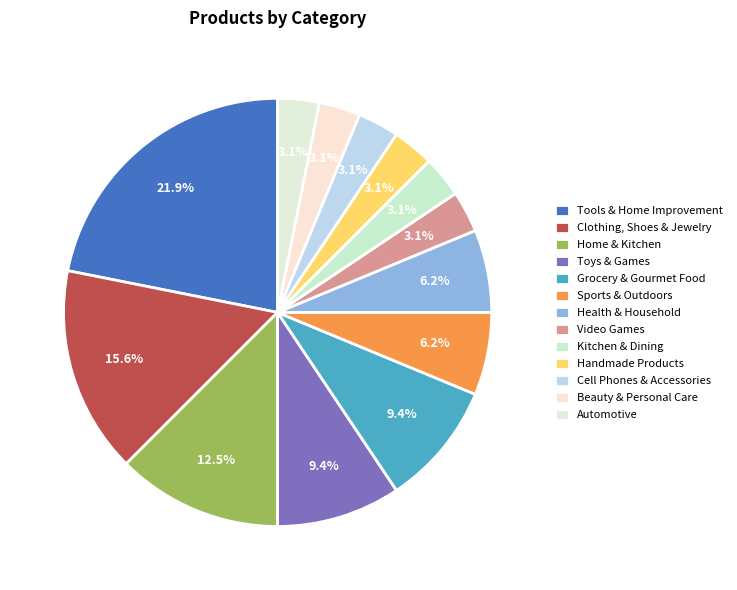

What is the largest slice in the pie chart?

Tools & Home Improvement